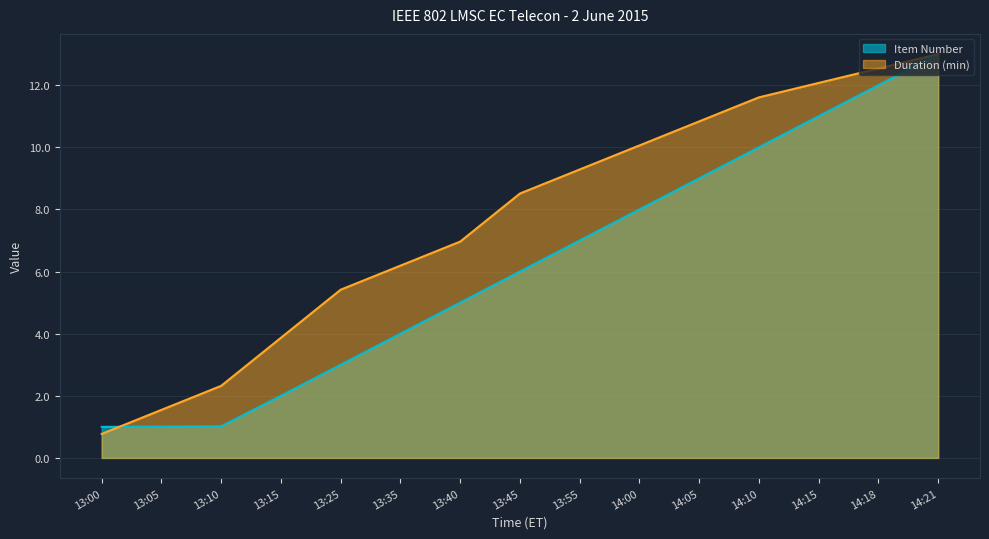

Reading left to right, what are all the values shown in this chart?

13:00=1.0	13:05=1.0	13:10=1.0	13:15=2.0	13:25=3.0	13:35=4.0	13:40=5.0	13:45=6.0	13:55=7.0	14:00=8.0	14:05=9.0	14:10=10.0	14:15=11.0	14:18=12.0	14:21=13.0